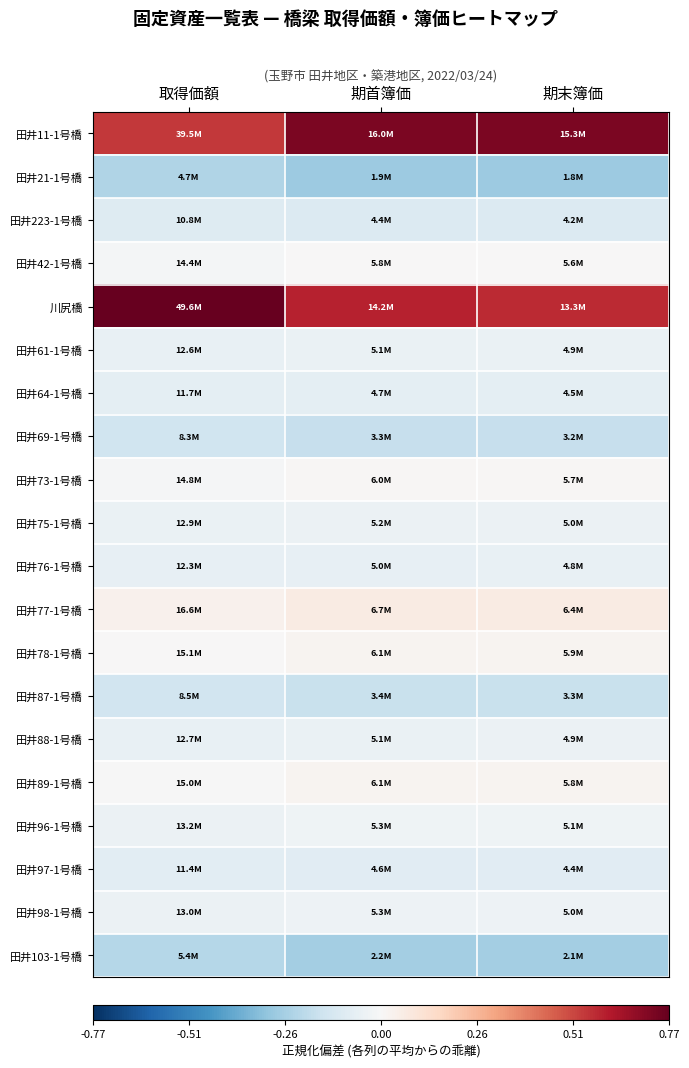

Which category has the lowest value across all series?

期首簿価